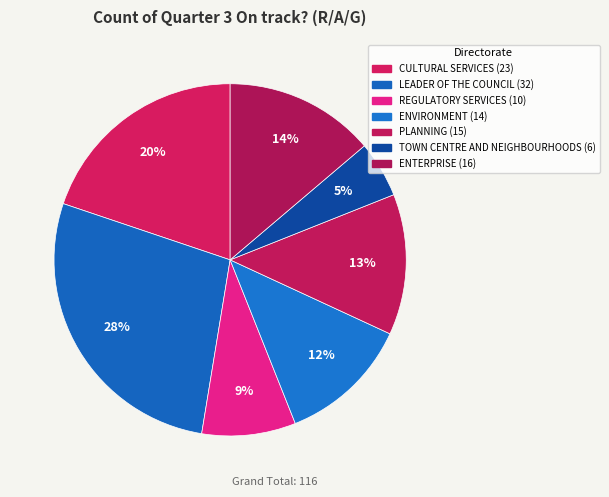

Does PLANNING represent more than half of the total?

No